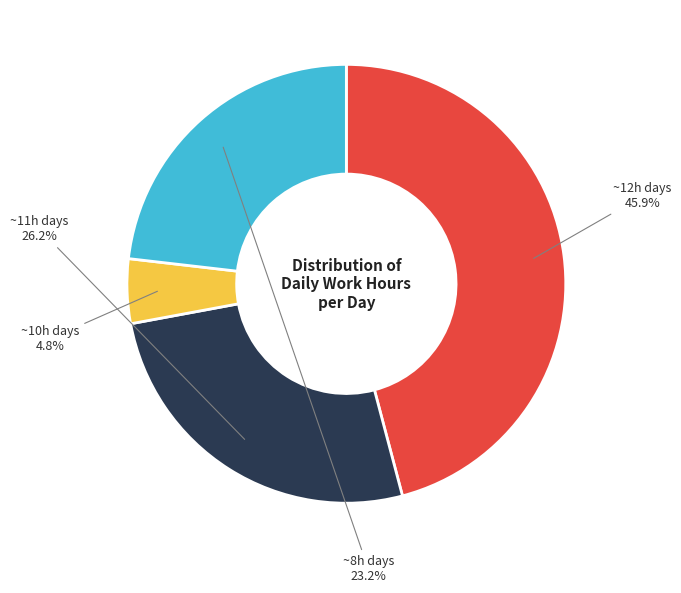

To the nearest percent, what is the difference between the largest and smallest slice percentages?

41%